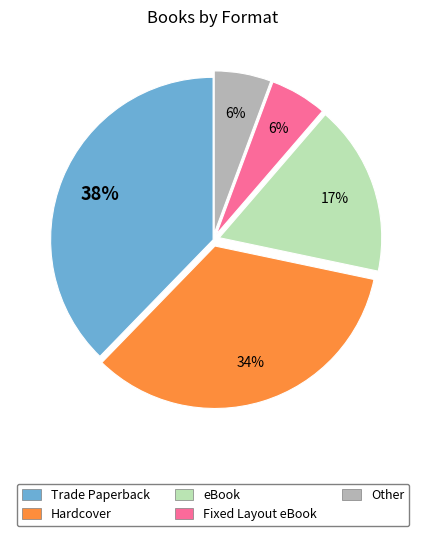

Is the sum of Trade Paperback and Other greater than half?

No